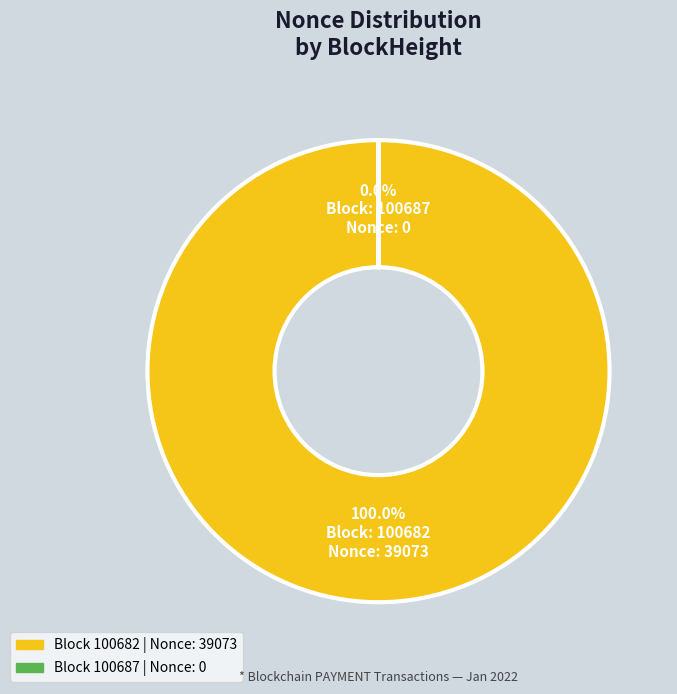

What percentage is NOT represented by 100687?

100.0%